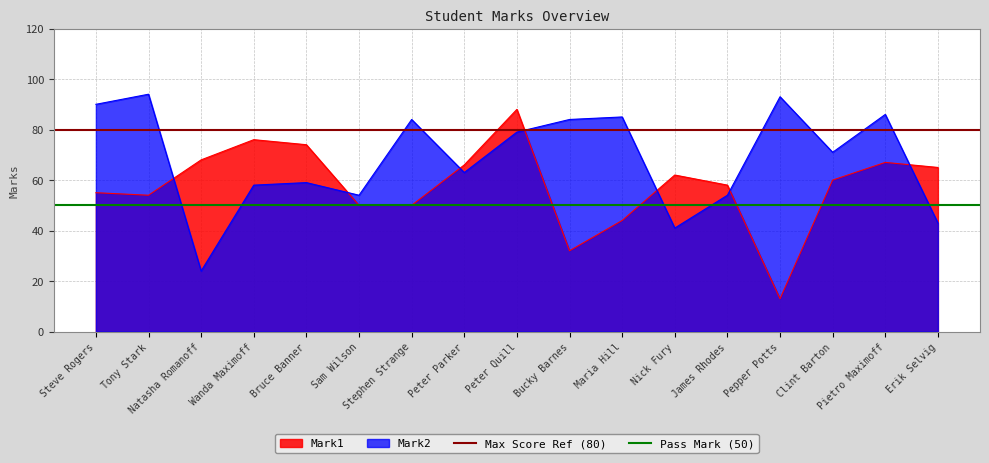

Where is Max Score Ref (80) nearest to the value 80?

Steve Rogers